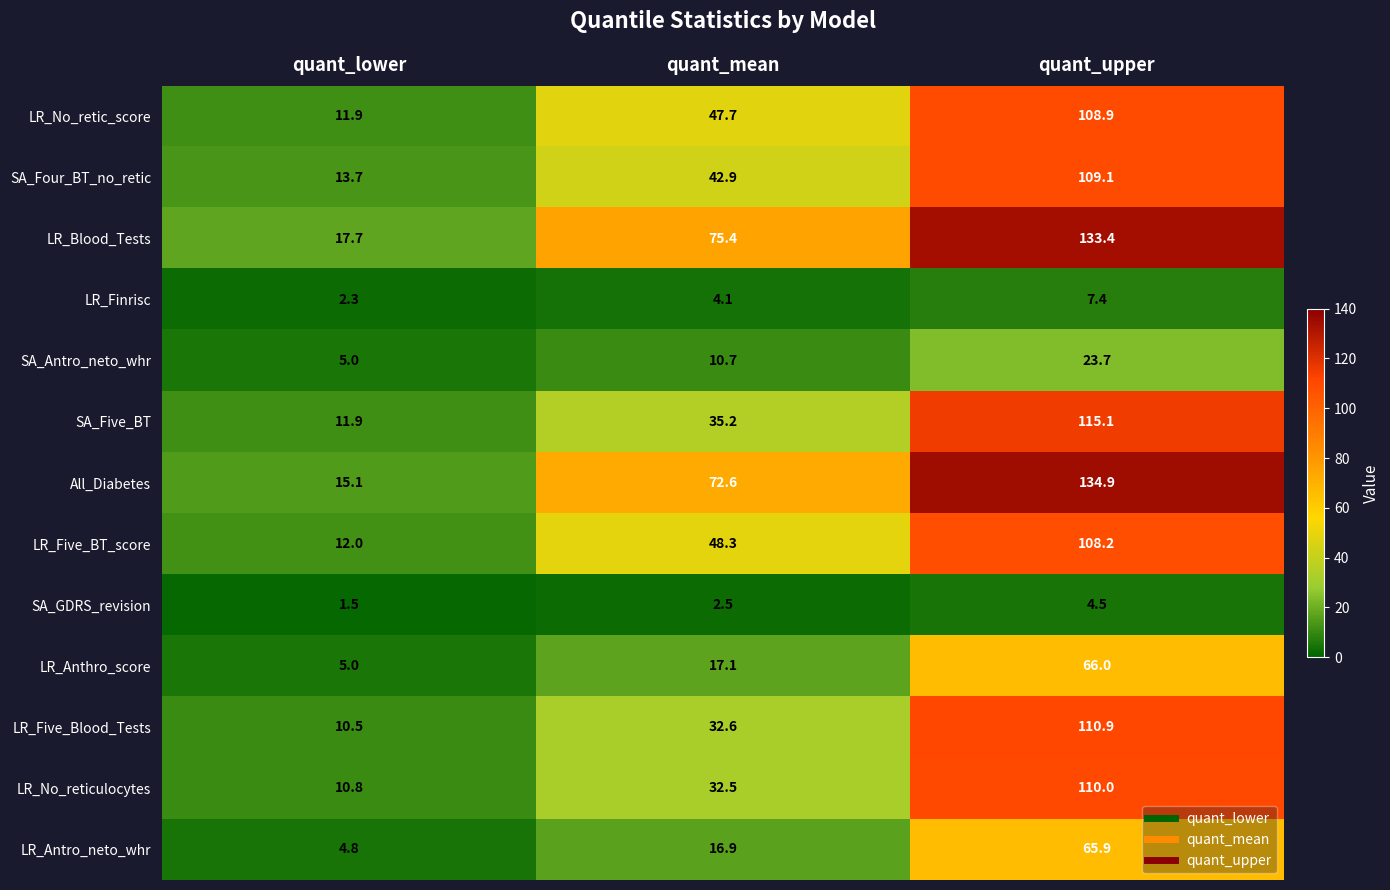

Is it true that SA_GDRS_revision equals 5.9 at quant_upper?

False